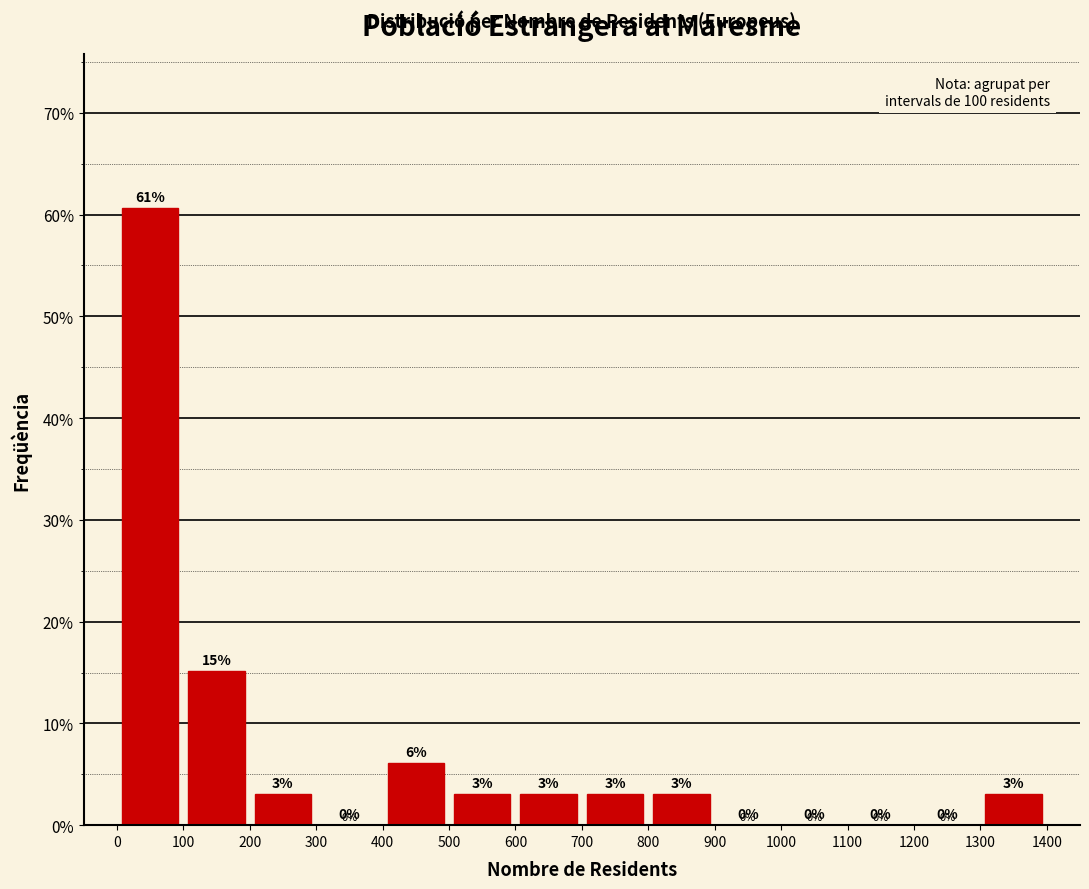

Over which range of the x-axis is the bar tallest?

0 to 100